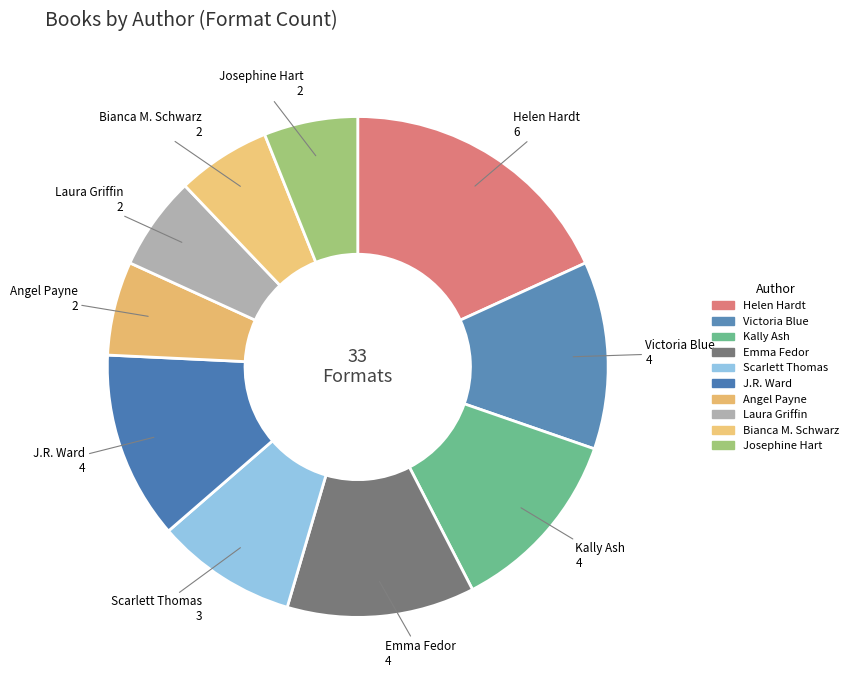

Is there a majority slice in this chart?

No